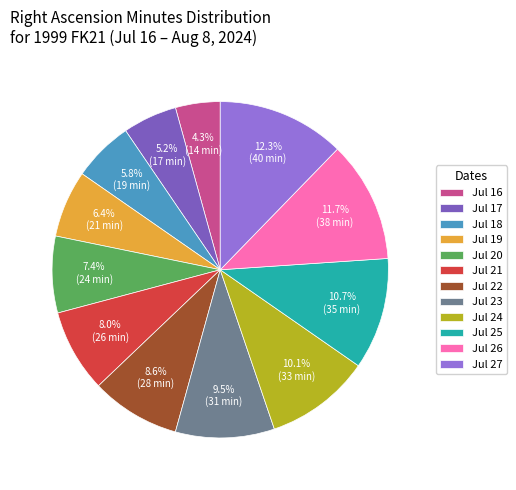

What portion of the pie excludes Jul 19?

93.6%